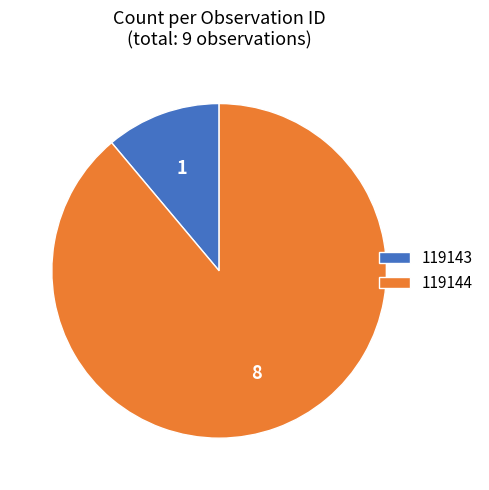

True or false: 119144 accounts for 89% of the total.

True